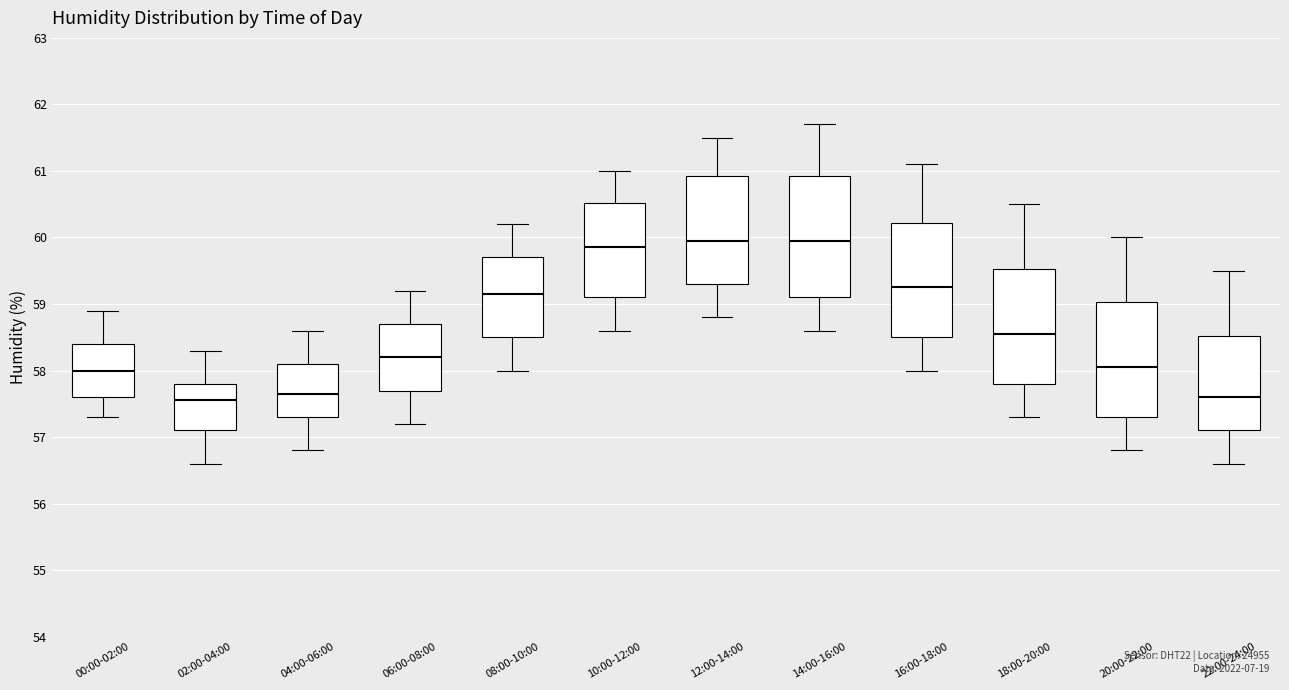

Where is the upper edge of the box for 12:00-14:00 on the y-axis? The values are not printed on the chart, so give them approximately, as read against the axis.

60.9